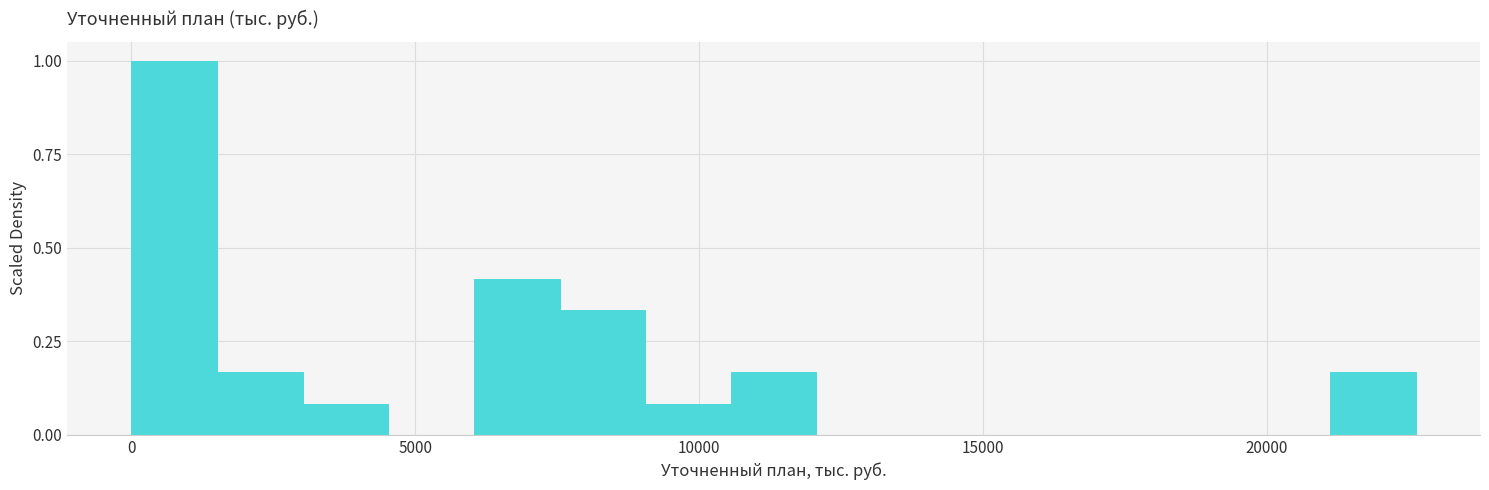

Read against the x-axis, roughly where is the centre of the tallest bar?

1000